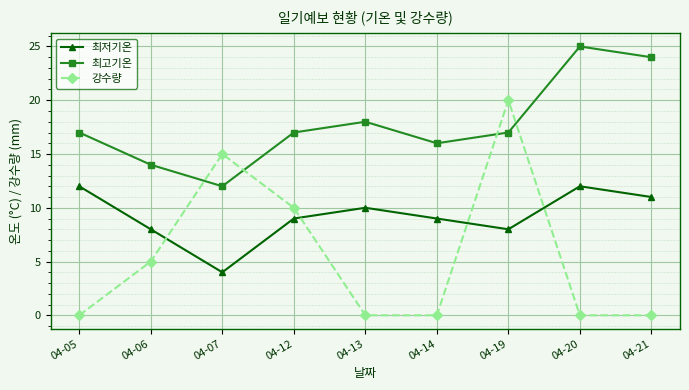

What is the difference between the maximum and minimum values in the 최저기온 series?

8